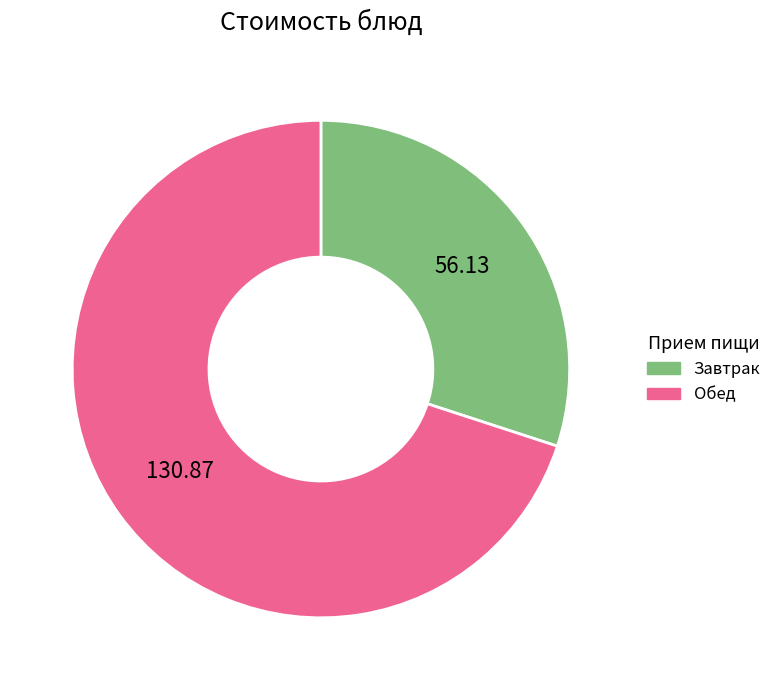

Is there a majority slice in this chart?

Yes